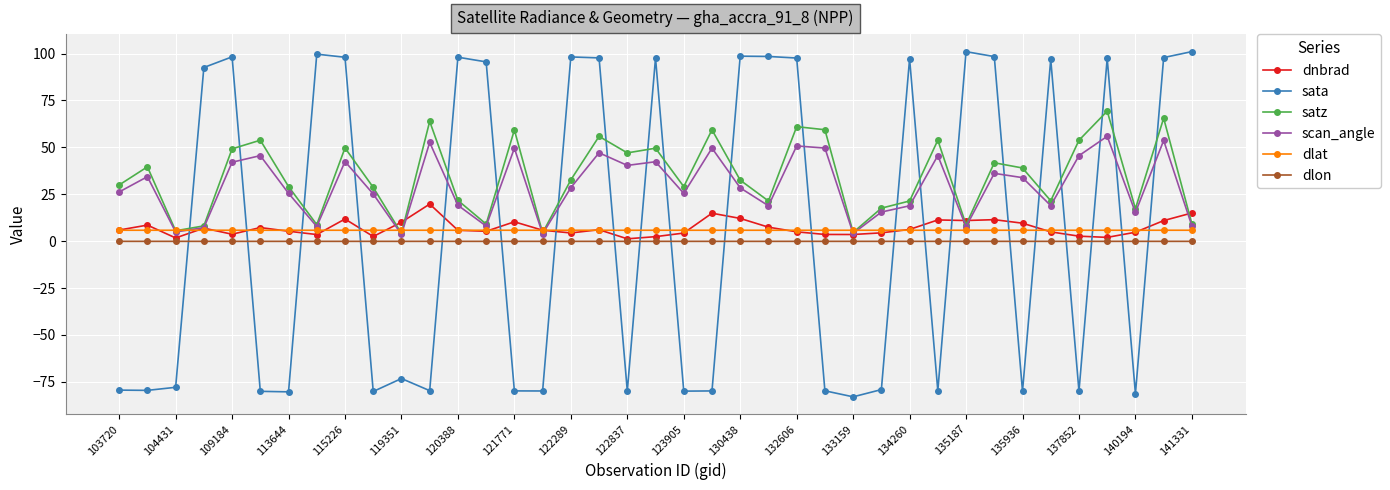

What is the difference between the maximum and minimum values in the dnbrad series?

18.5